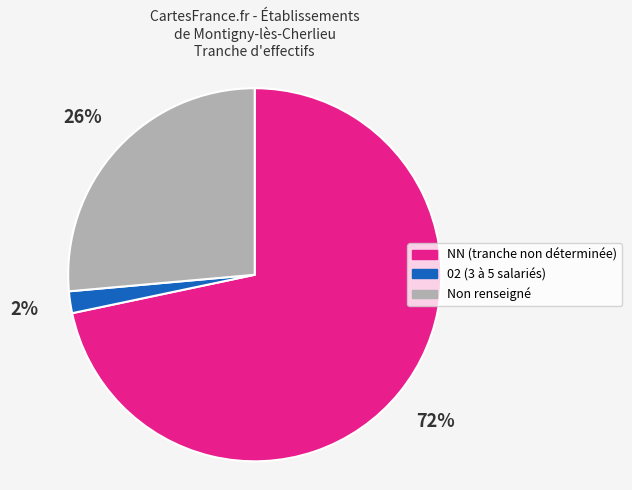

To the nearest percent, what is the difference between the largest and smallest slice percentages?

70%